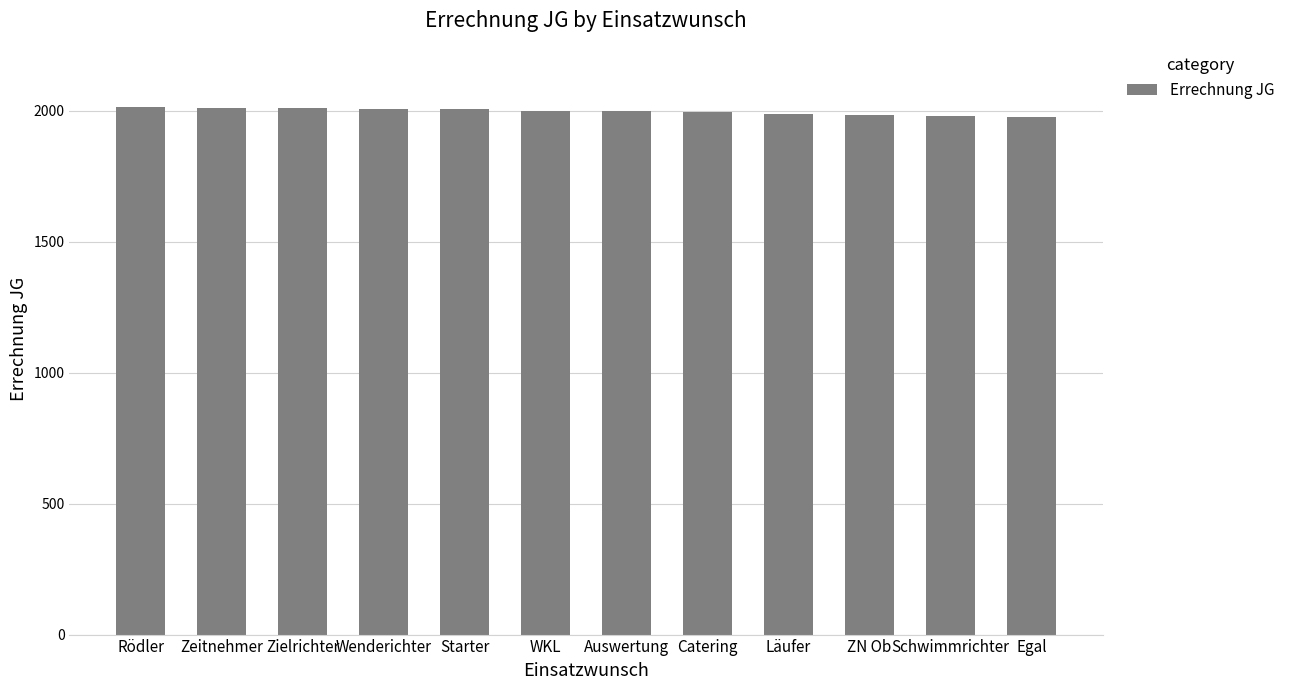

What is the greatest value displayed?

2014